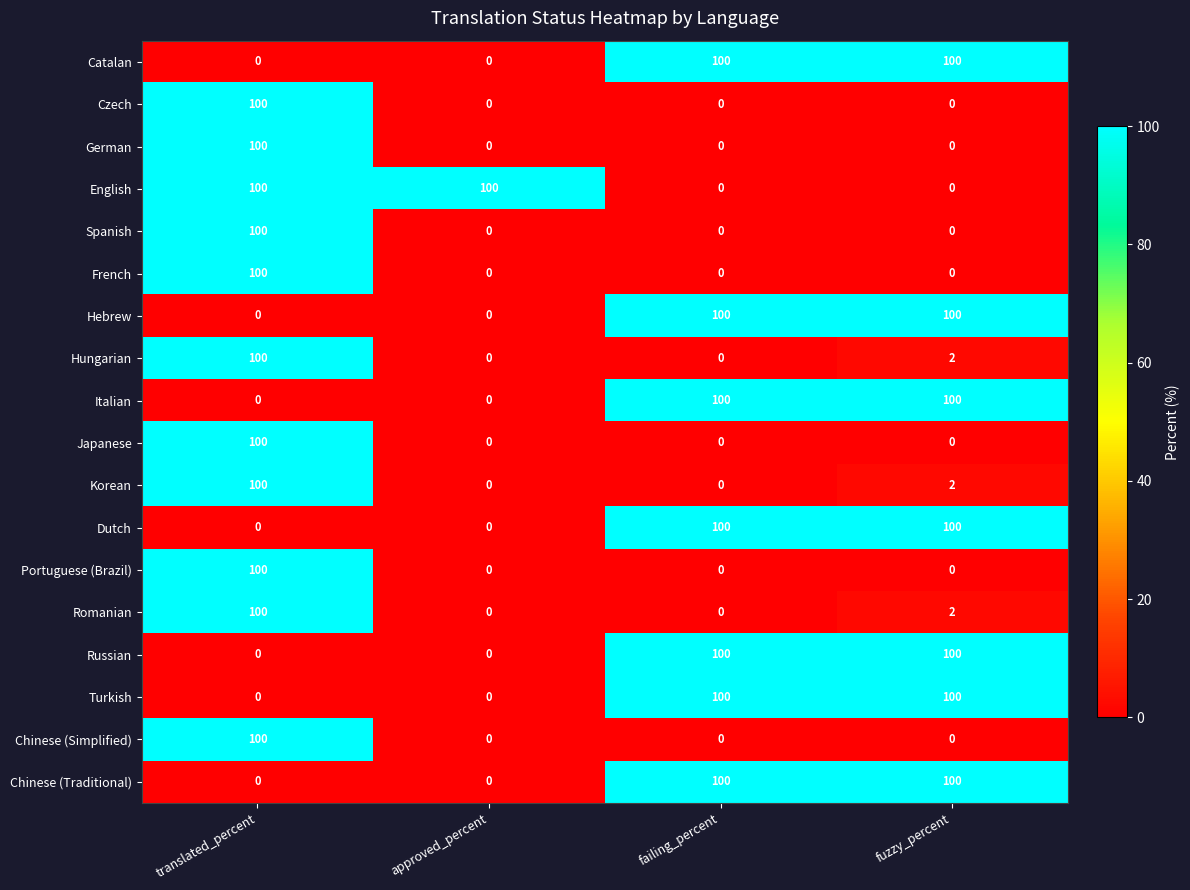

What is the sum of the Italian values at fuzzy_percent and approved_percent?

100